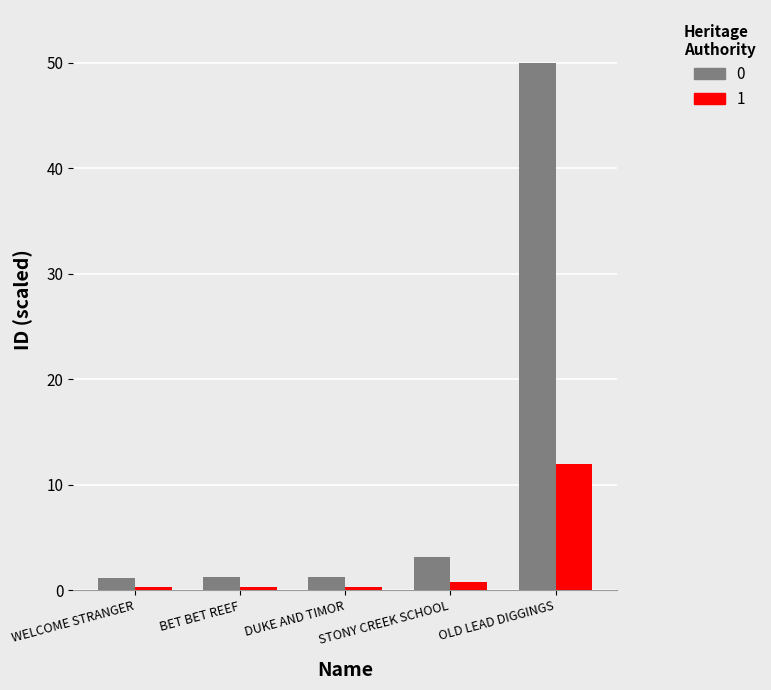

At which category does the chart reach its peak across all series?

OLD LEAD DIGGINGS